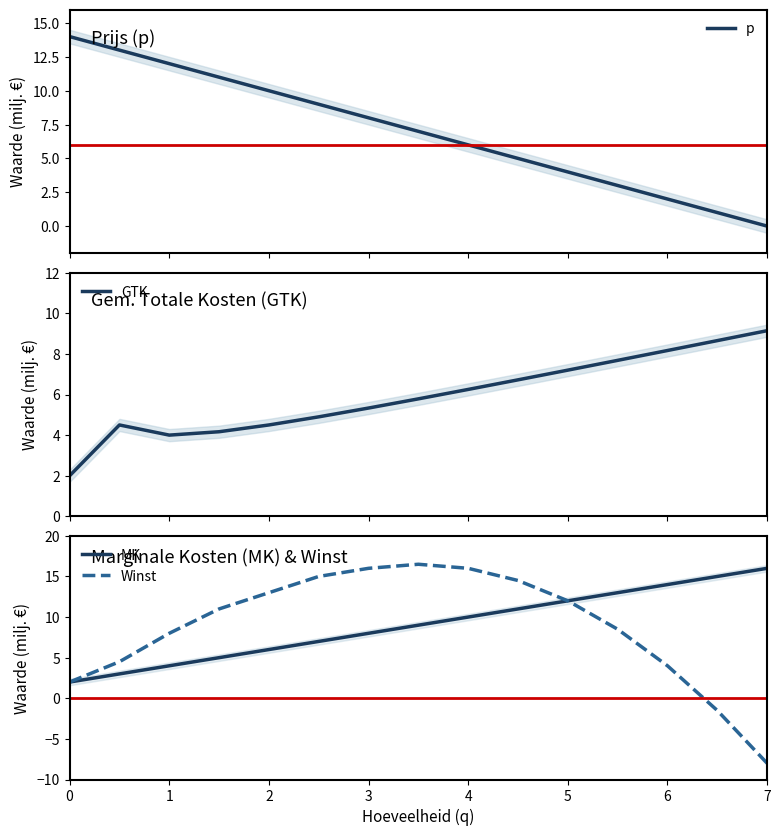

What is the lowest value of the GTK series?

2.0